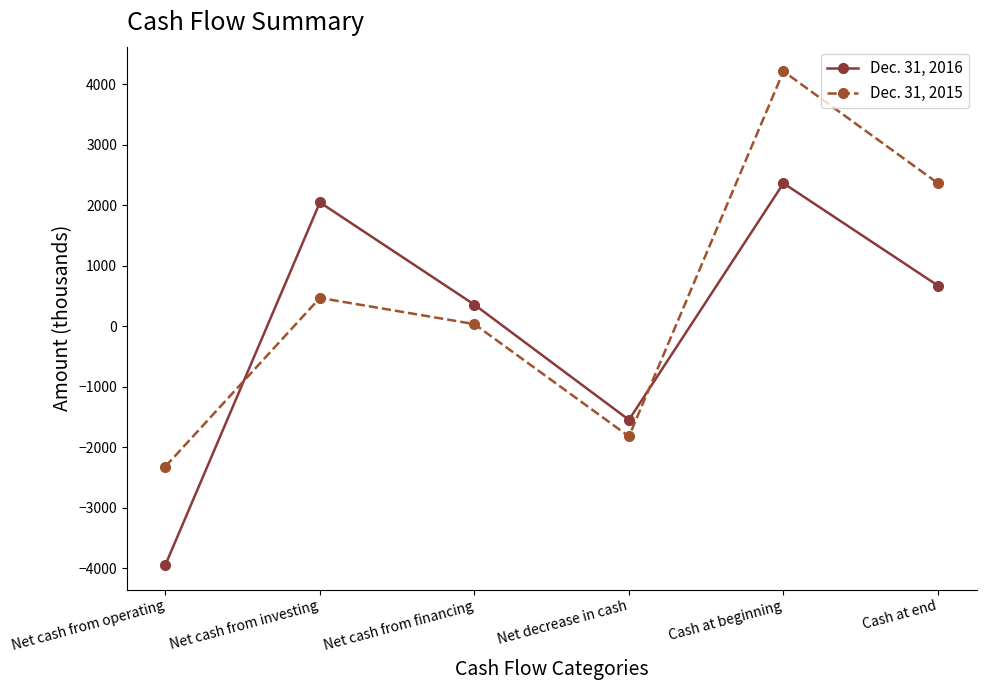

How many distinct data groups are displayed?

2